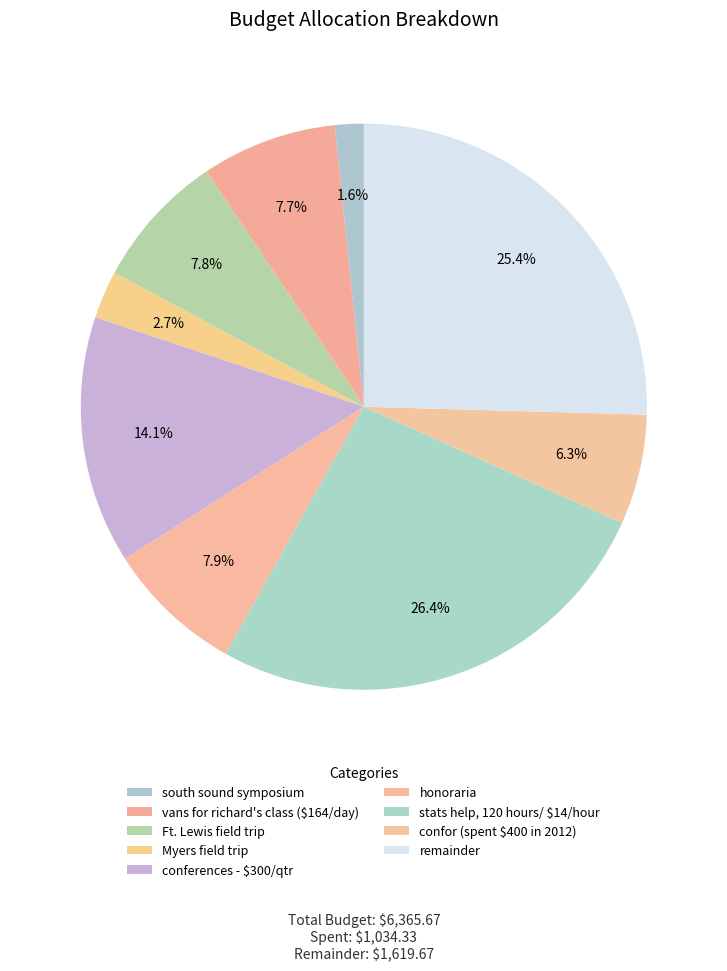

How many slices are in this pie chart?

9